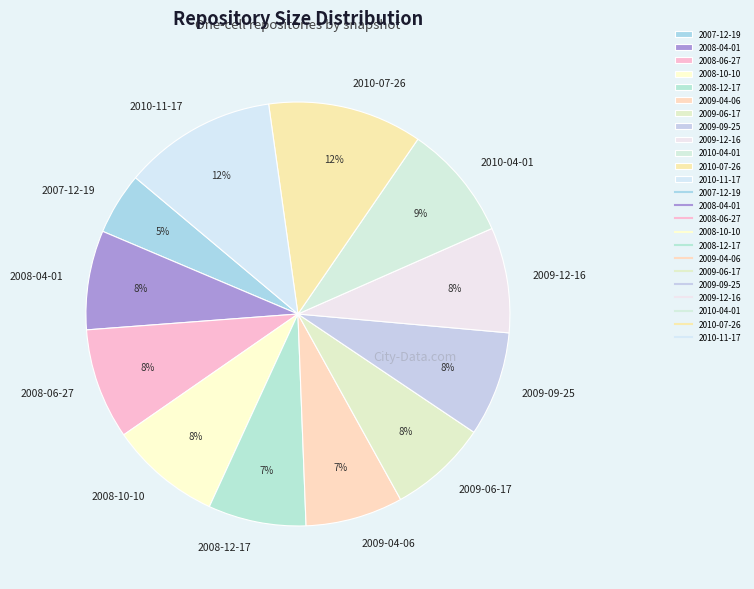

True or false: 2009-09-25 accounts for 8% of the total.

True